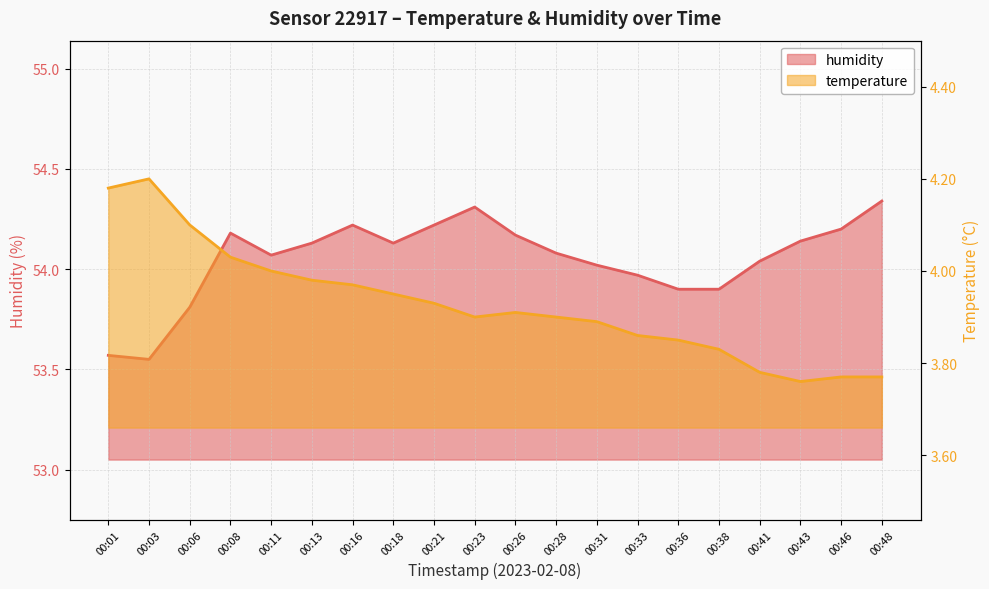

Reading left to right, transcribe all the data shown in this chart.

temperature: 00:01=4.2	00:03=4.2	00:06=4.1	00:08=4.0	00:11=4.0	00:13=4.0	00:16=4.0	00:18=4.0	00:21=3.9	00:23=3.9	00:26=3.9	00:28=3.9	00:31=3.9	00:33=3.9	00:36=3.9	00:38=3.8	00:41=3.8	00:43=3.8	00:46=3.8	00:48=3.8
humidity: 00:01=53.6	00:03=53.5	00:06=53.8	00:08=54.2	00:11=54.1	00:13=54.1	00:16=54.2	00:18=54.1	00:21=54.2	00:23=54.3	00:26=54.2	00:28=54.1	00:31=54.0	00:33=54.0	00:36=53.9	00:38=53.9	00:41=54.0	00:43=54.1	00:46=54.2	00:48=54.3